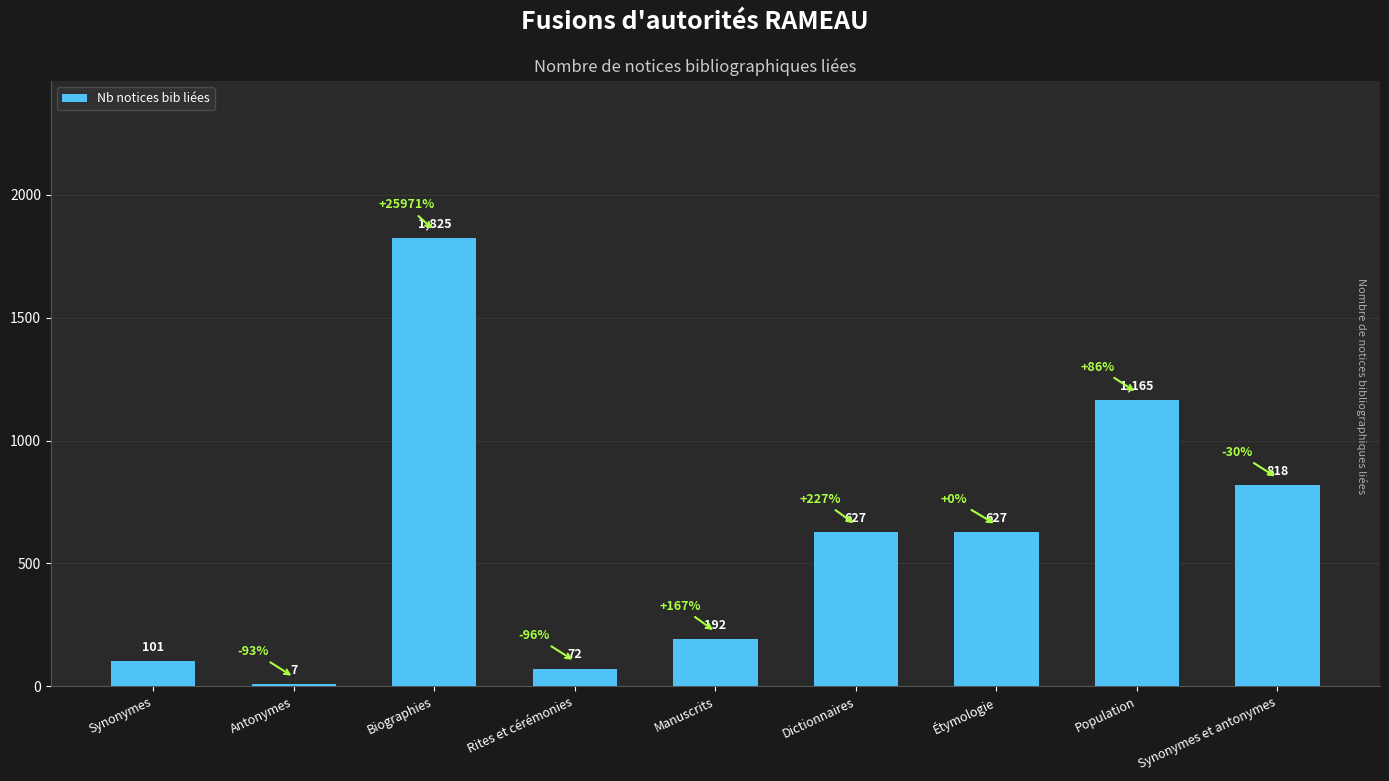

Which has a higher value, Étymologie or Population?

Population